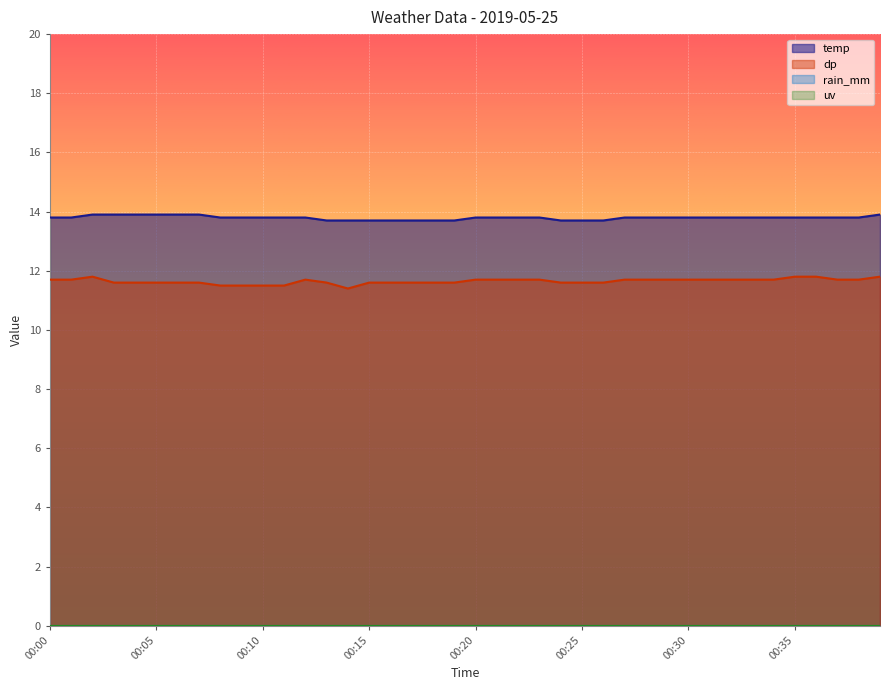

Is the value of temp at 00:21 greater than the value of dp at 00:14?

Yes